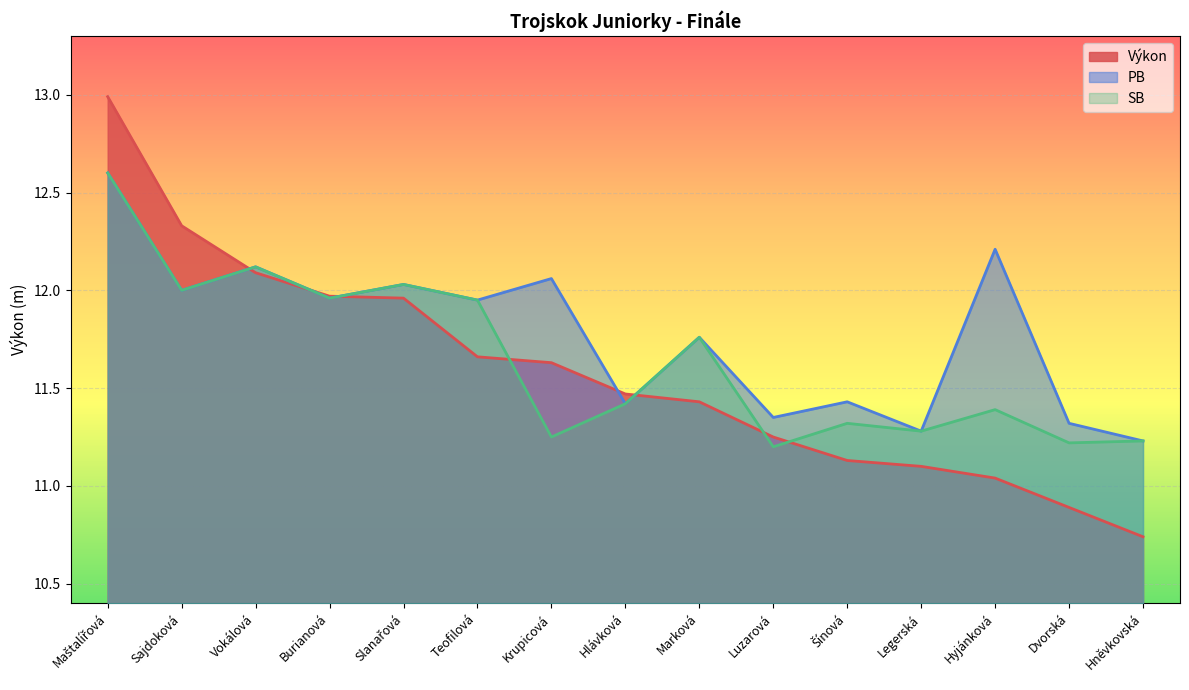

What position from the right is Vokálová?

13